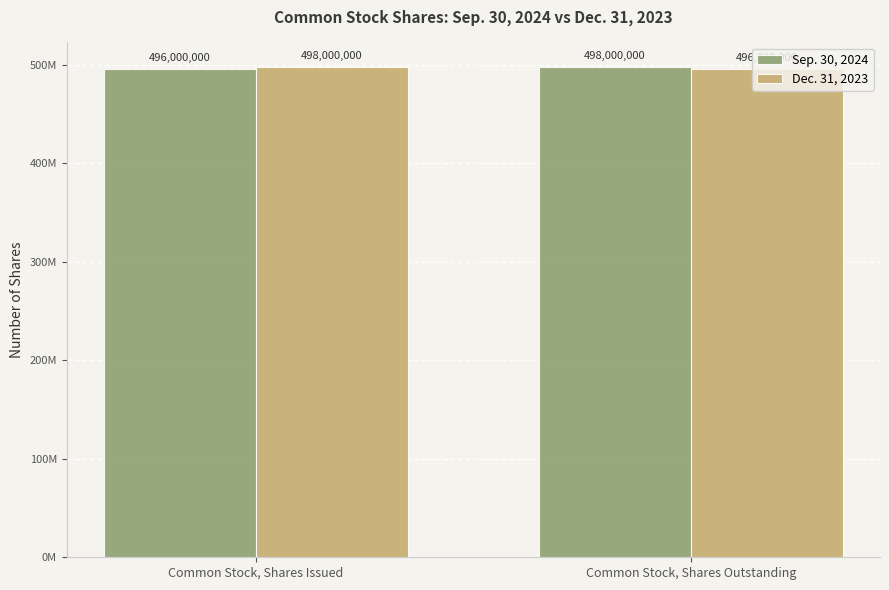

What is the difference between the maximum and minimum values in the Dec. 31, 2023 series?

2000000